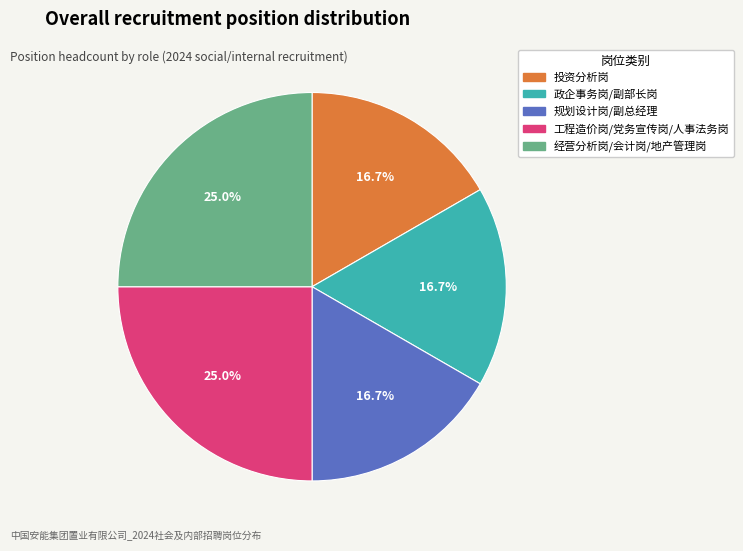

Does any single category account for the majority?

No